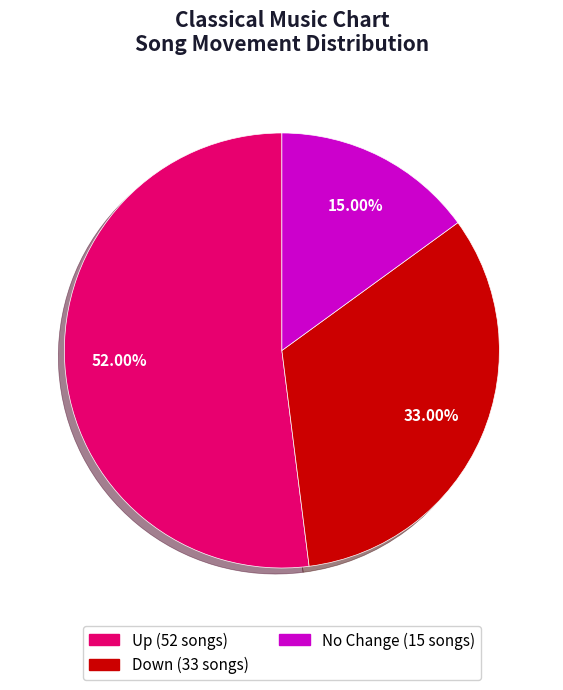

Is there any slice that represents more than half of the pie?

Yes